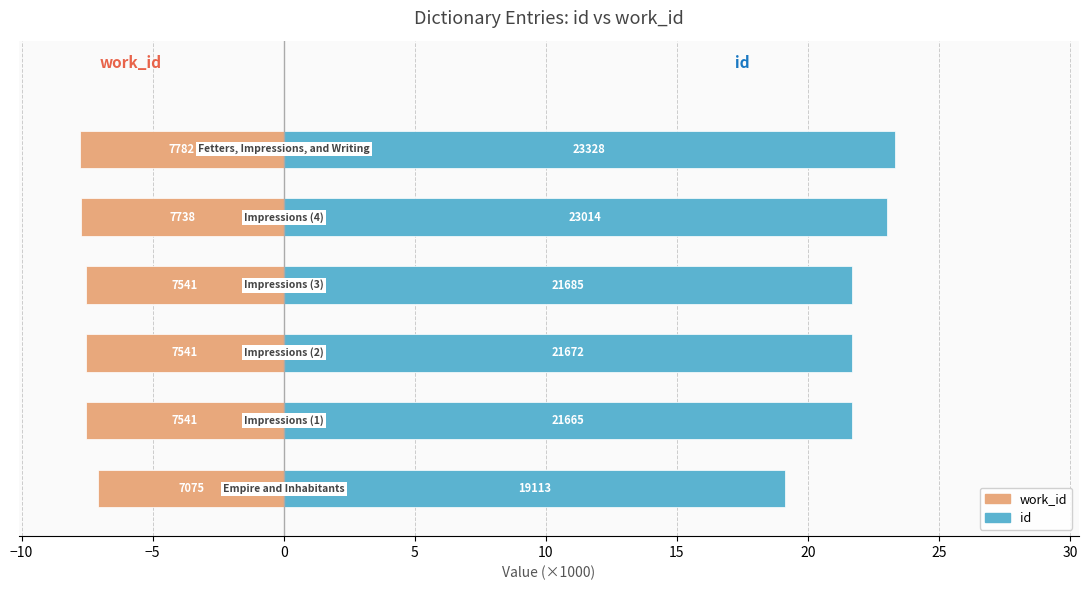

True or false: id (×1000) has a value of 7.8 at 10.

False